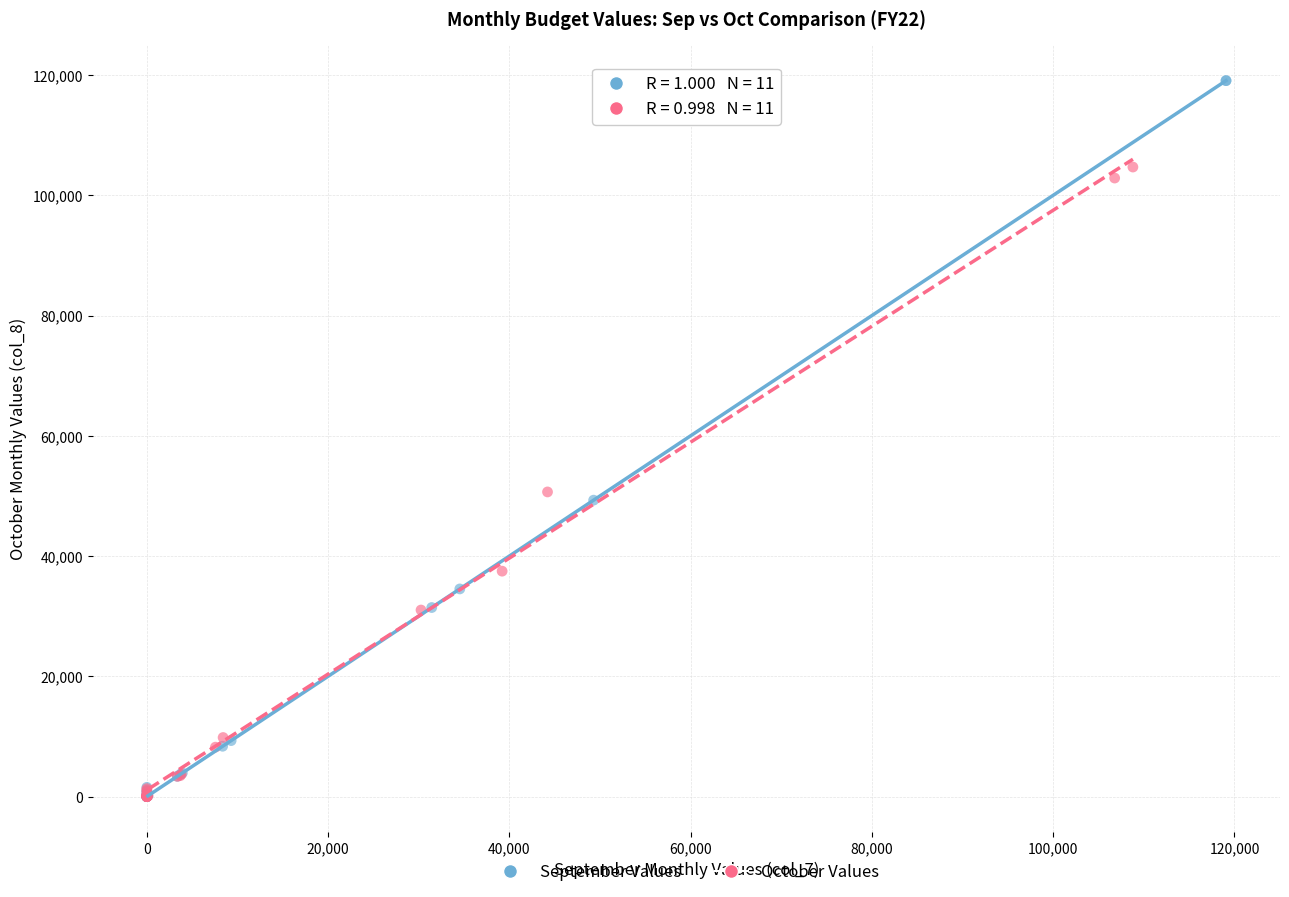

Which series reaches the maximum Y coordinate?

September Values